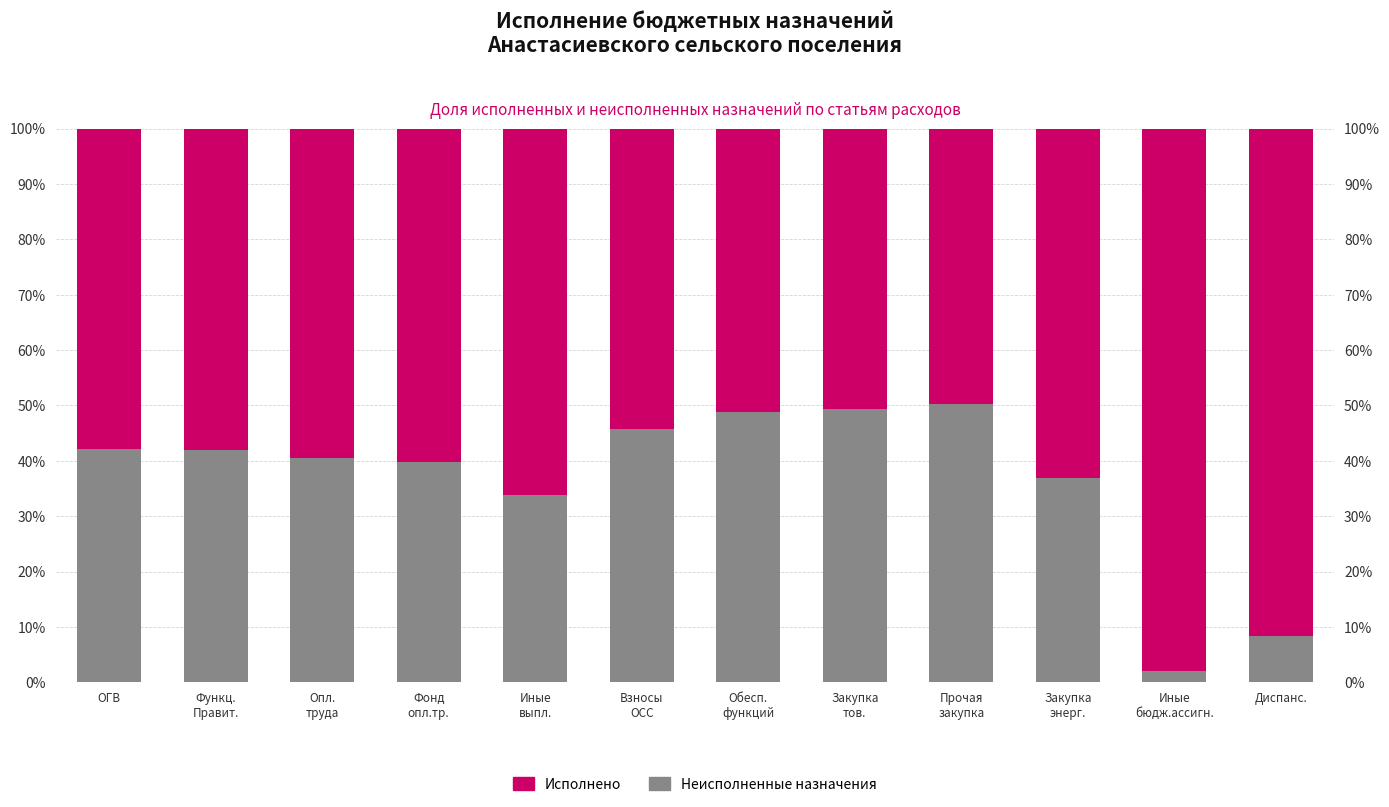

Which series has the largest total across all categories?

Исполнено